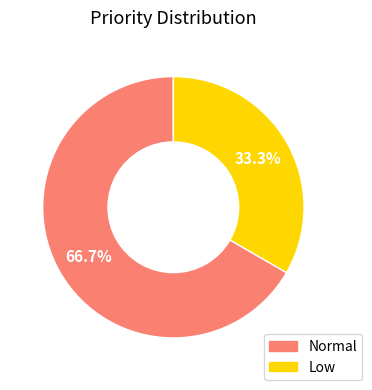

Rank the categories by value from lowest to highest.

Low, Normal